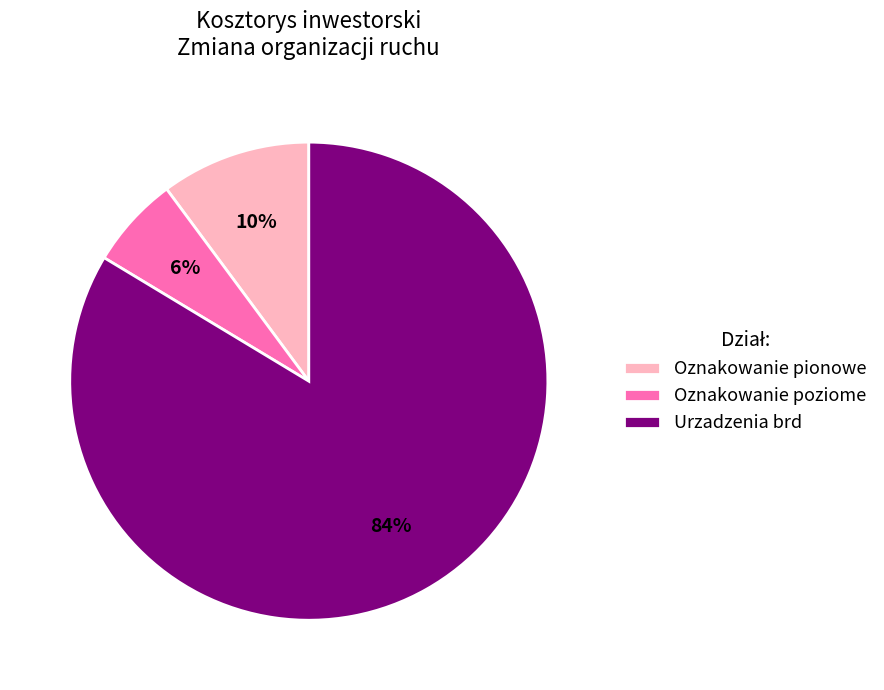

Which category has the smallest portion of the pie?

Oznakowanie poziome